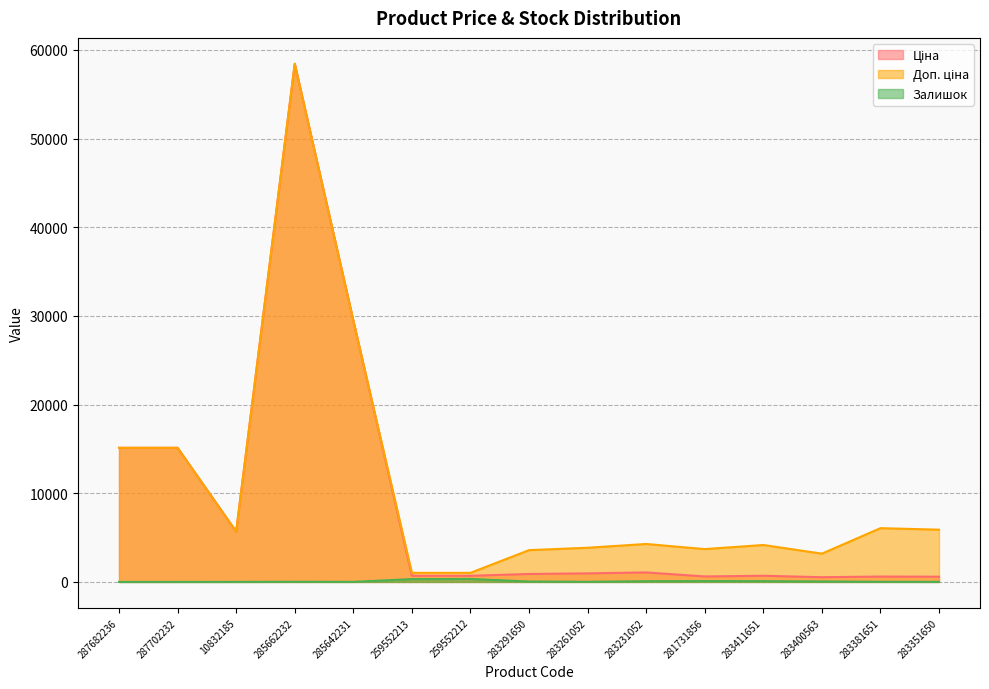

Which series has the largest total across all categories?

Доп. ціна